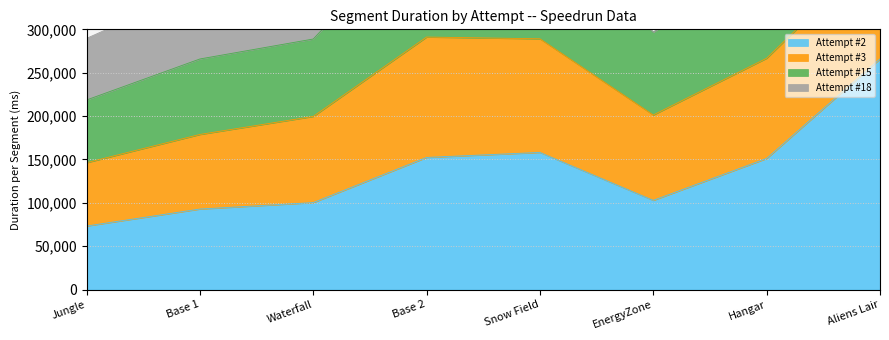

Reading right to left, list all the values displayed in this chart.

Attempt #2: Aliens Lair=265946	Hangar=151159	EnergyZone=102861	Snow Field=158098	Base 2=152341	Waterfall=100262	Base 1=92847	Jungle=73273
Attempt #3: Aliens Lair=127331	Hangar=115499	EnergyZone=98399	Snow Field=130985	Base 2=138782	Waterfall=99350	Base 1=85983	Jungle=73000
Attempt #15: Aliens Lair=92685	Hangar=120105	EnergyZone=95472	Snow Field=135371	Base 2=136737	Waterfall=89251	Base 1=87023	Jungle=72320
Attempt #18: Aliens Lair=0	Hangar=0	EnergyZone=0	Snow Field=0	Base 2=143459	Waterfall=90300	Base 1=81920	Jungle=70985